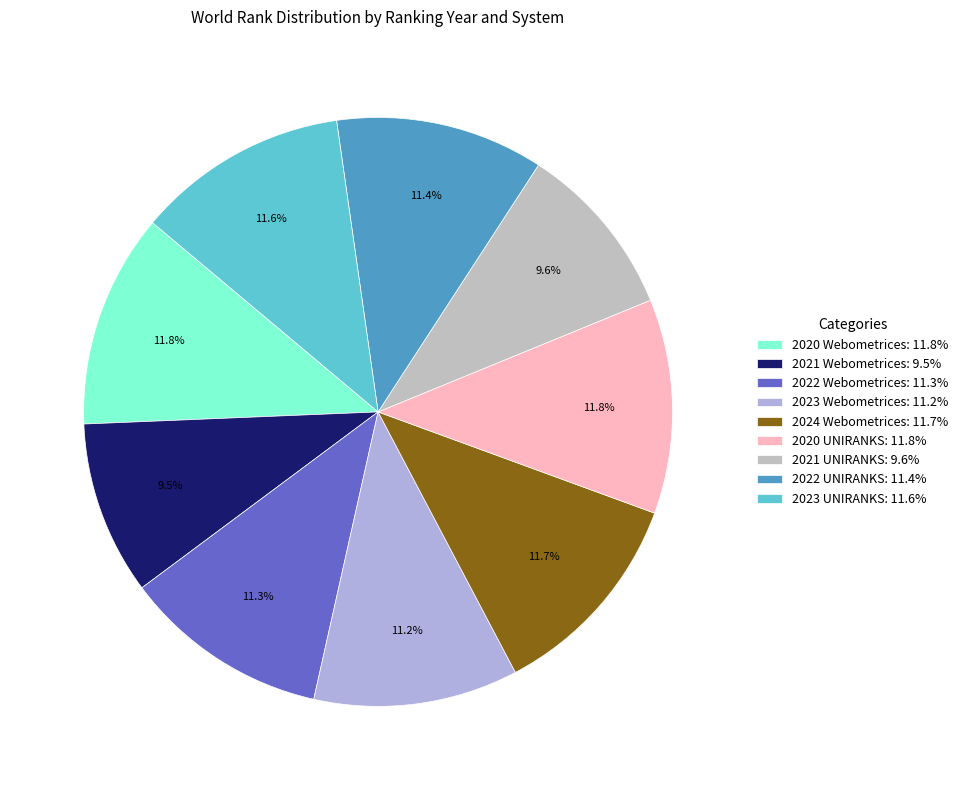

What is the ratio of the value at 2022 Webometrices to the value at 2023 UNIRANKS?

1.0